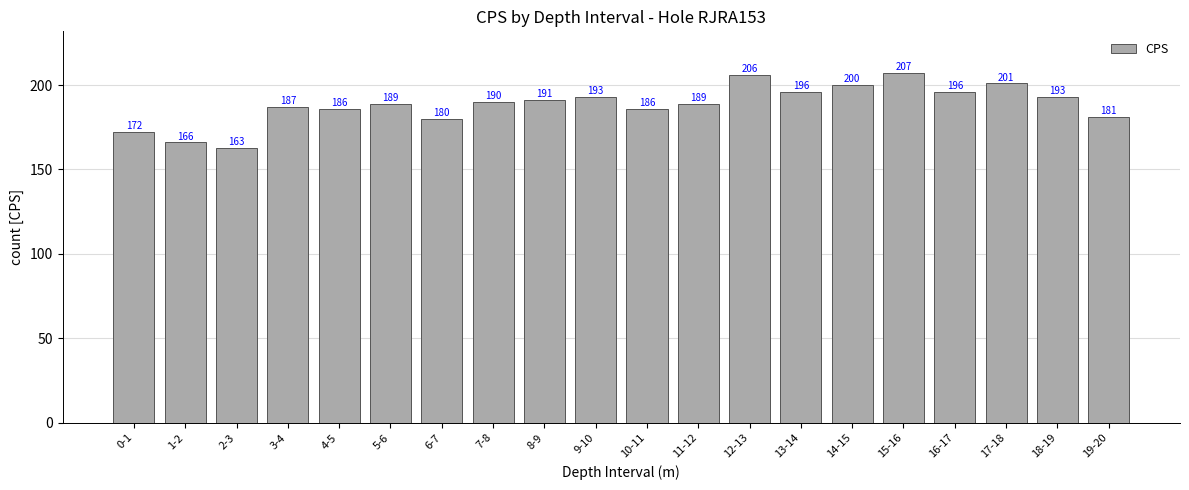

What is the approximate value at 9-10?

193